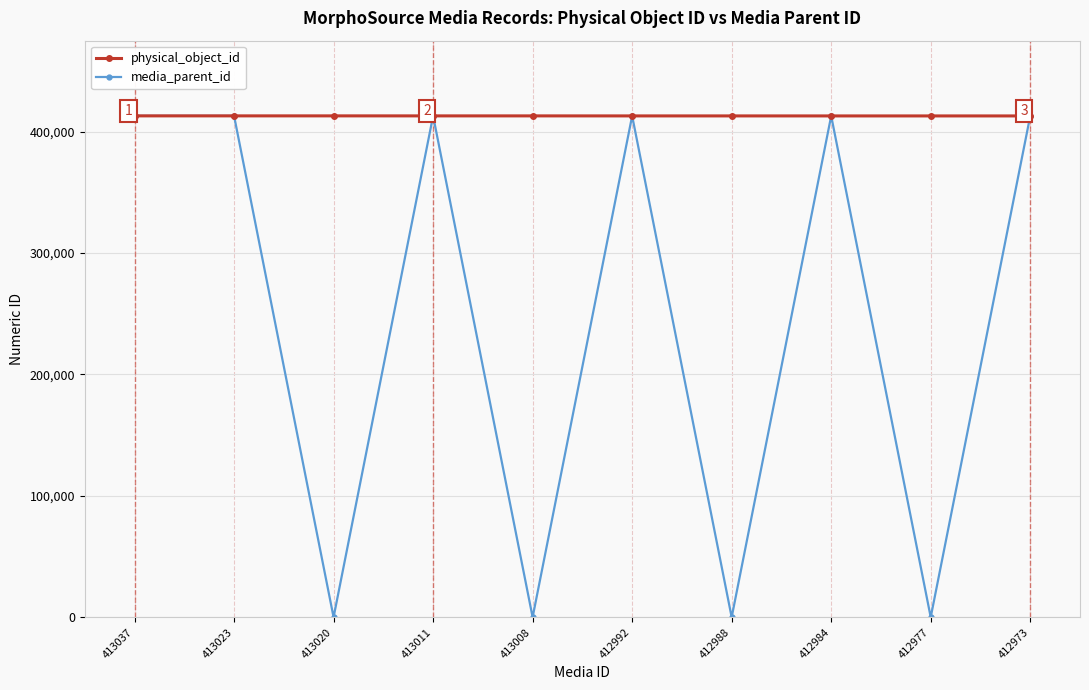

How many data points does each series have?

10